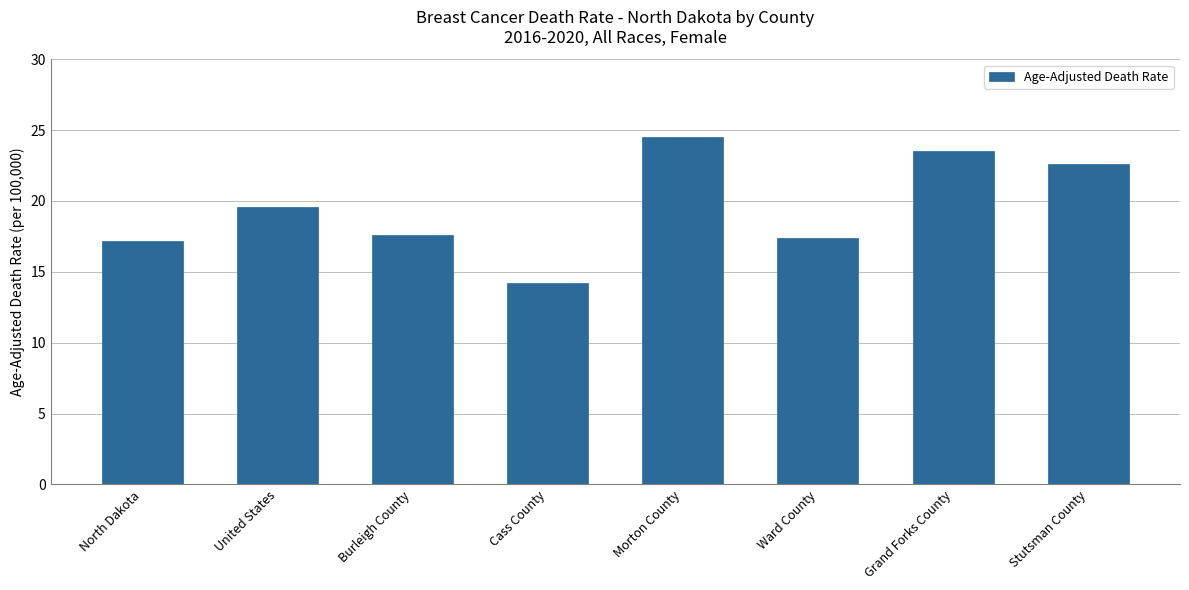

Where is the data nearest to the value 19?

United States